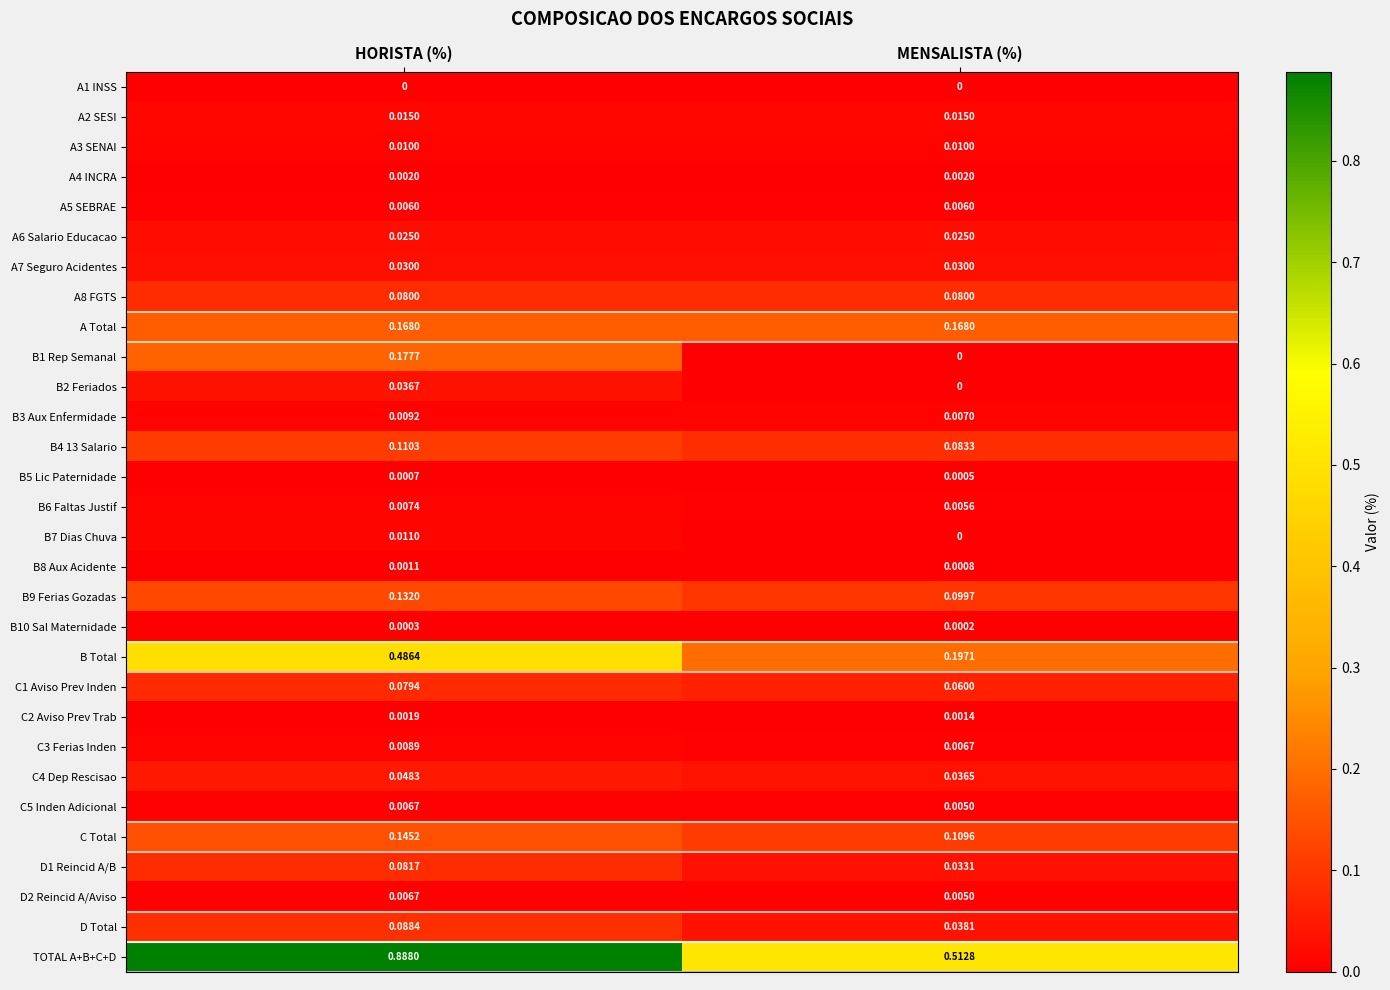

Which series has the largest total across all categories?

TOTAL A+B+C+D